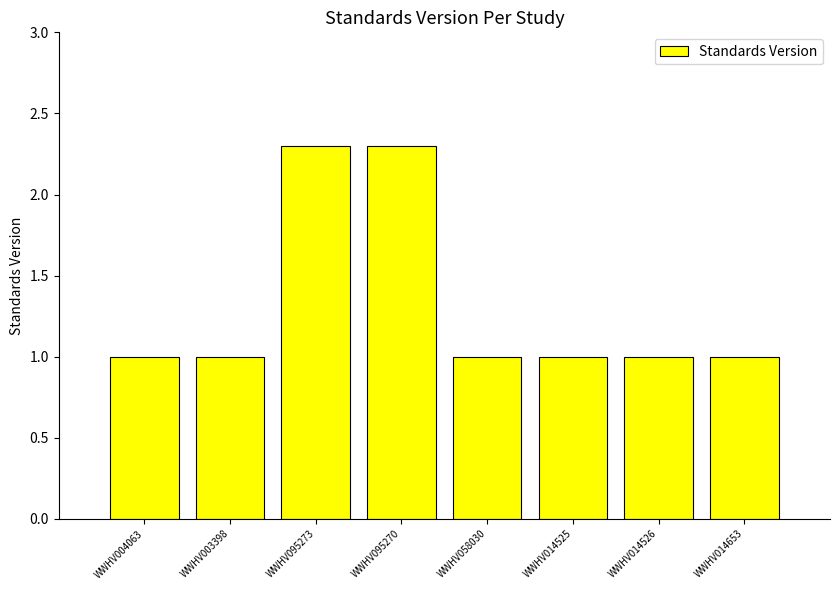

What is the difference between the values at WWHV014525 and WWHV095270?

1.3